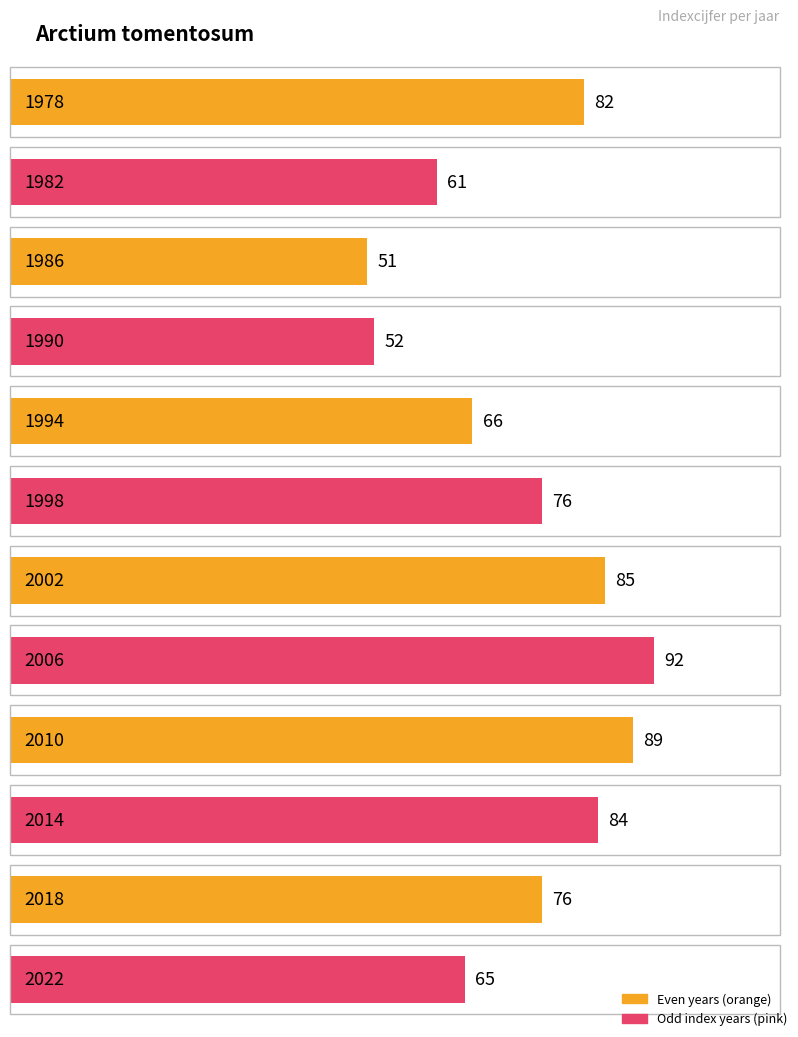

True or false: the data shows 66 at 1994.

True